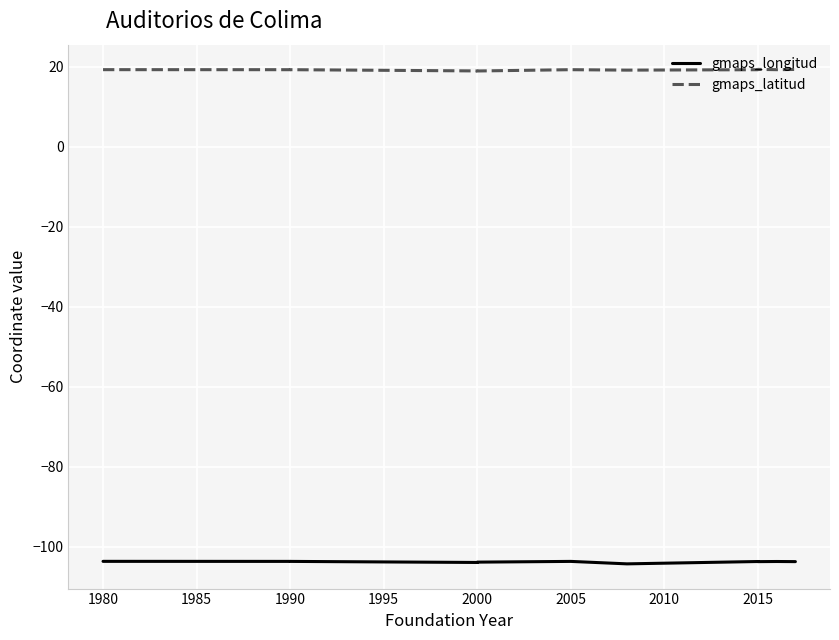

True or false: gmaps_longitud and gmaps_latitud cross at least once.

False